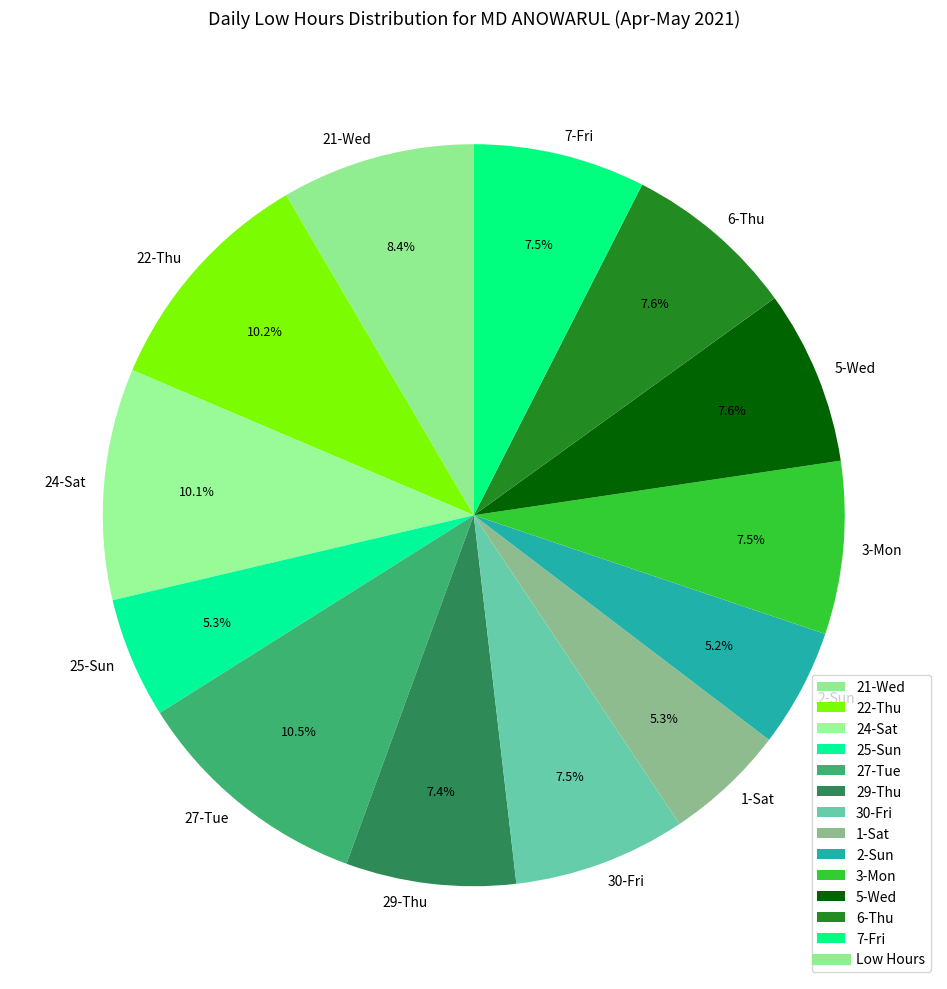

The 22-Thu slice represents 20% of the pie. True or false?

False